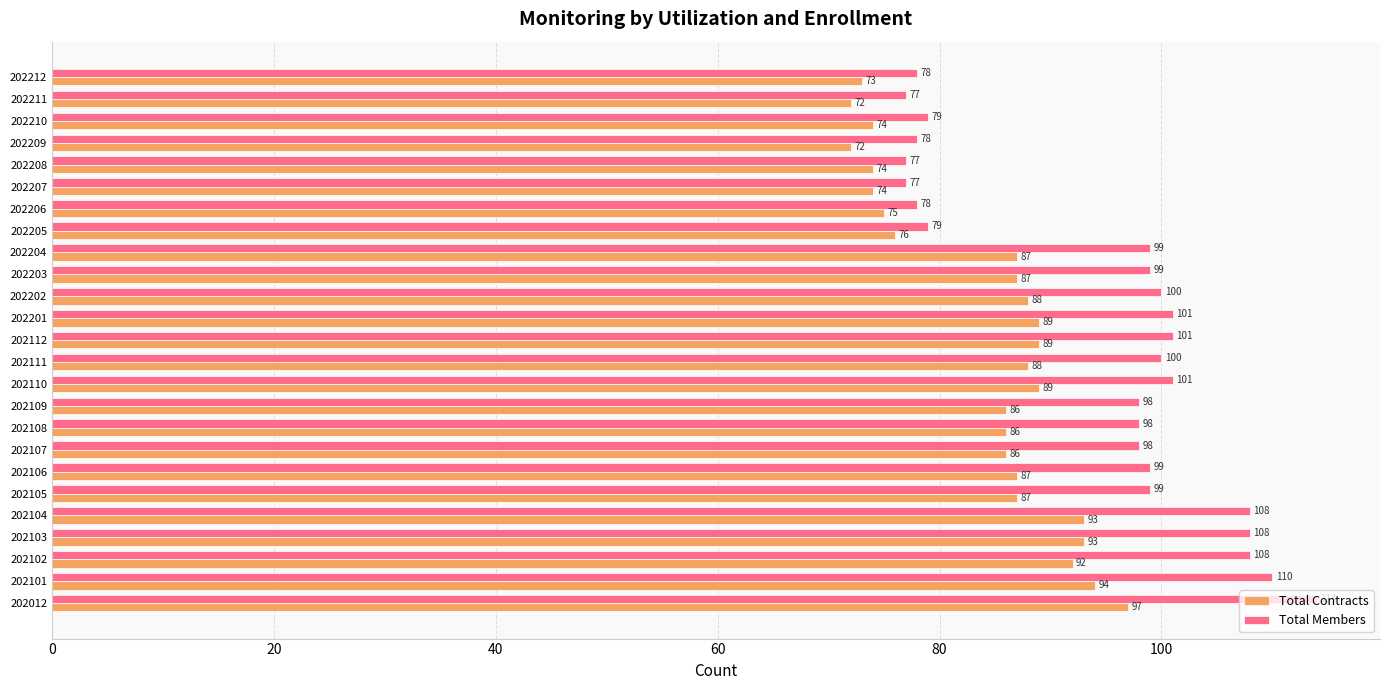

Is it true that Total Members equals 99 at 202105?

True